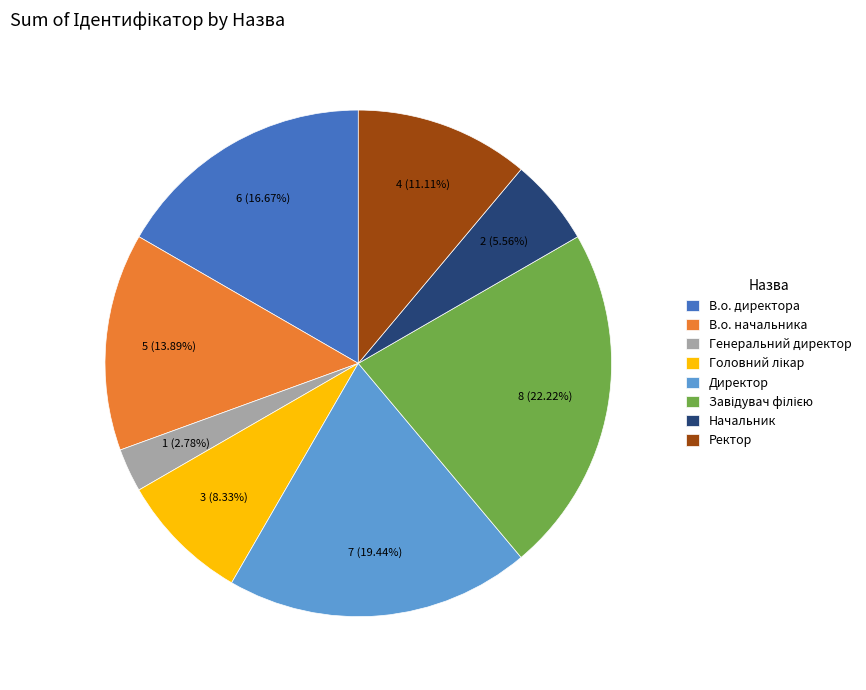

To the nearest percent, what portion does Генеральний директор represent?

3%